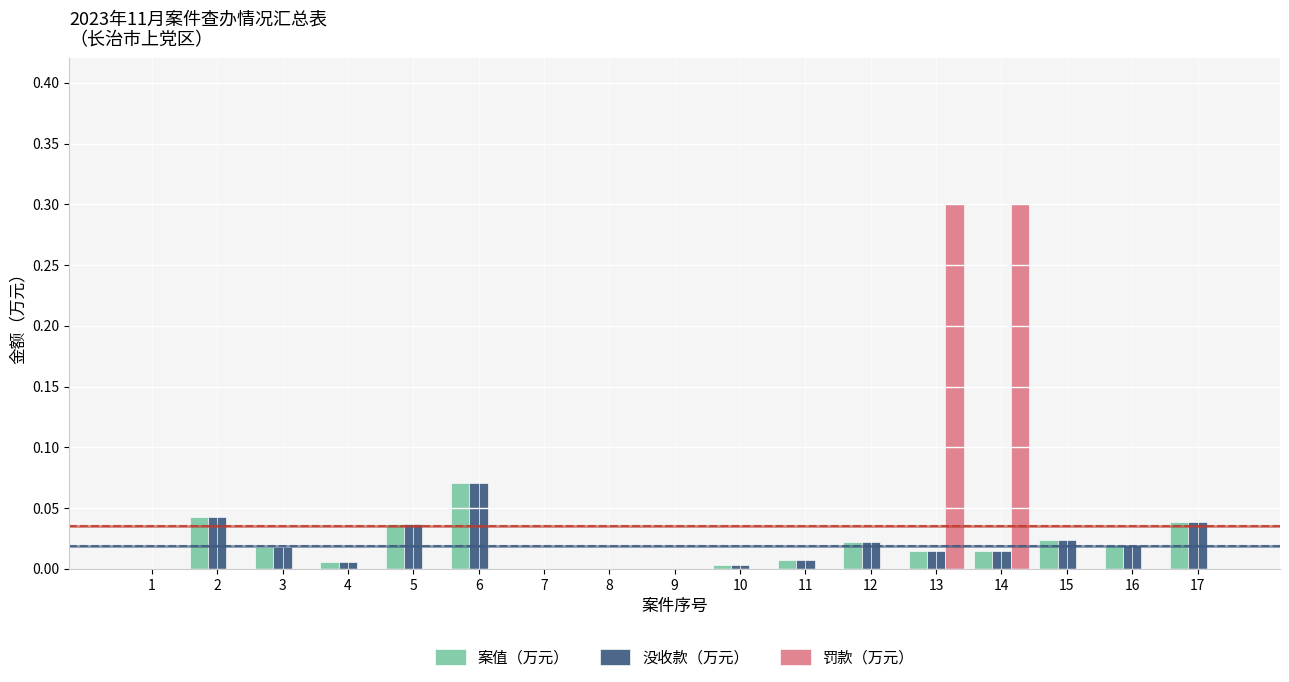

Which series has the largest range (max minus min)?

罚款（万元）